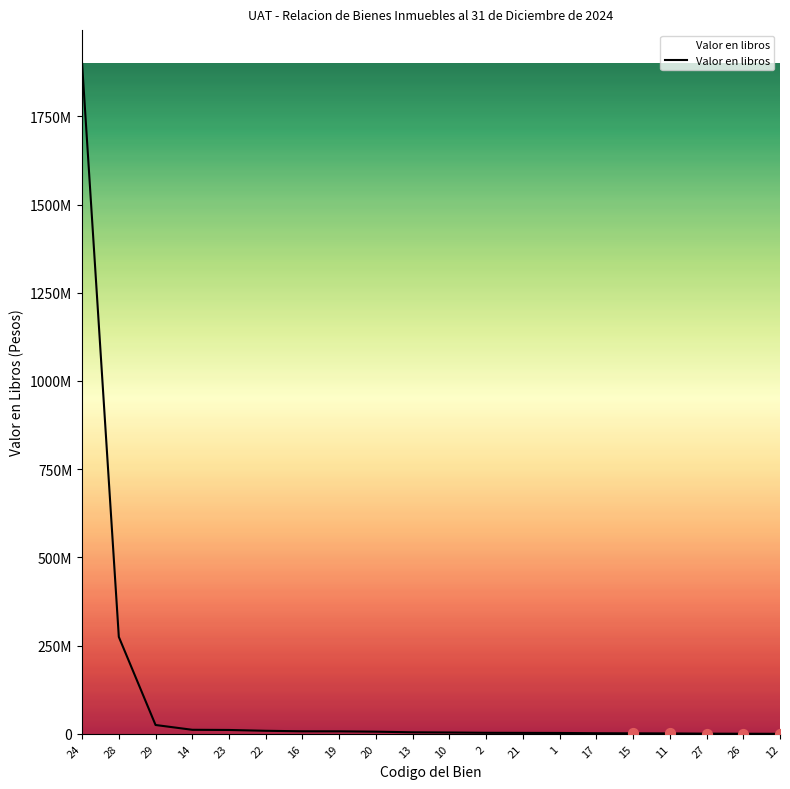

Between 21 and 14, which is larger?

14